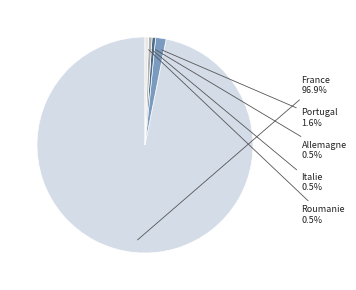

Do Roumanie and Italie together represent more than half of the pie?

No